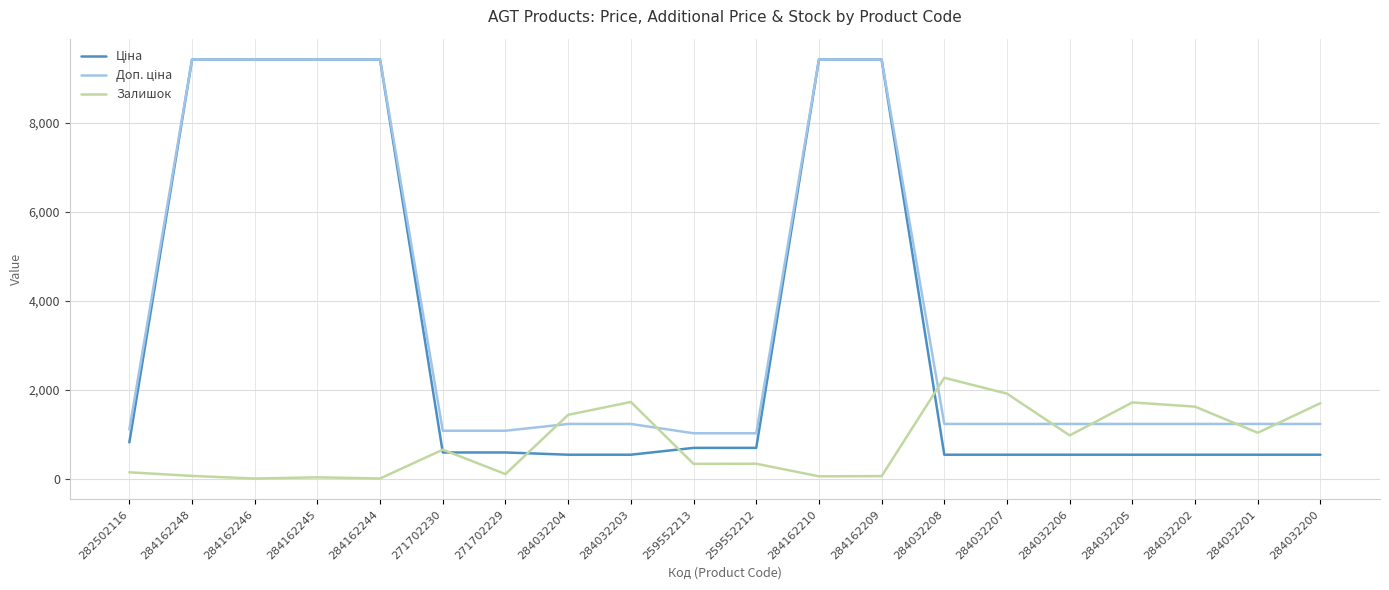

What is the difference between the maximum and minimum values in the Залишок series?

2265.0